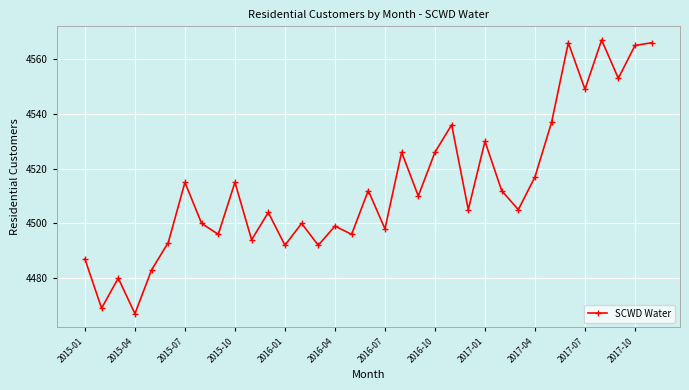

What is the sum of all values?

157962